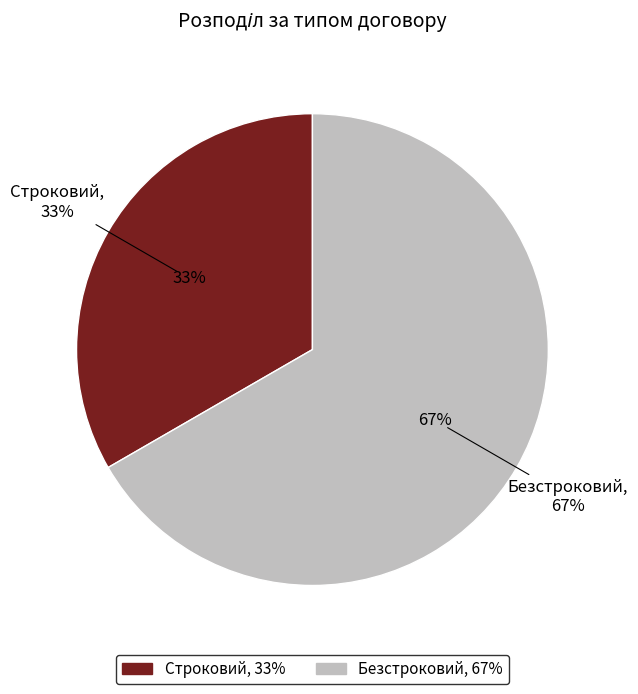

To the nearest percent, what is the combined percentage of Строковий and Безстроковий?

100%